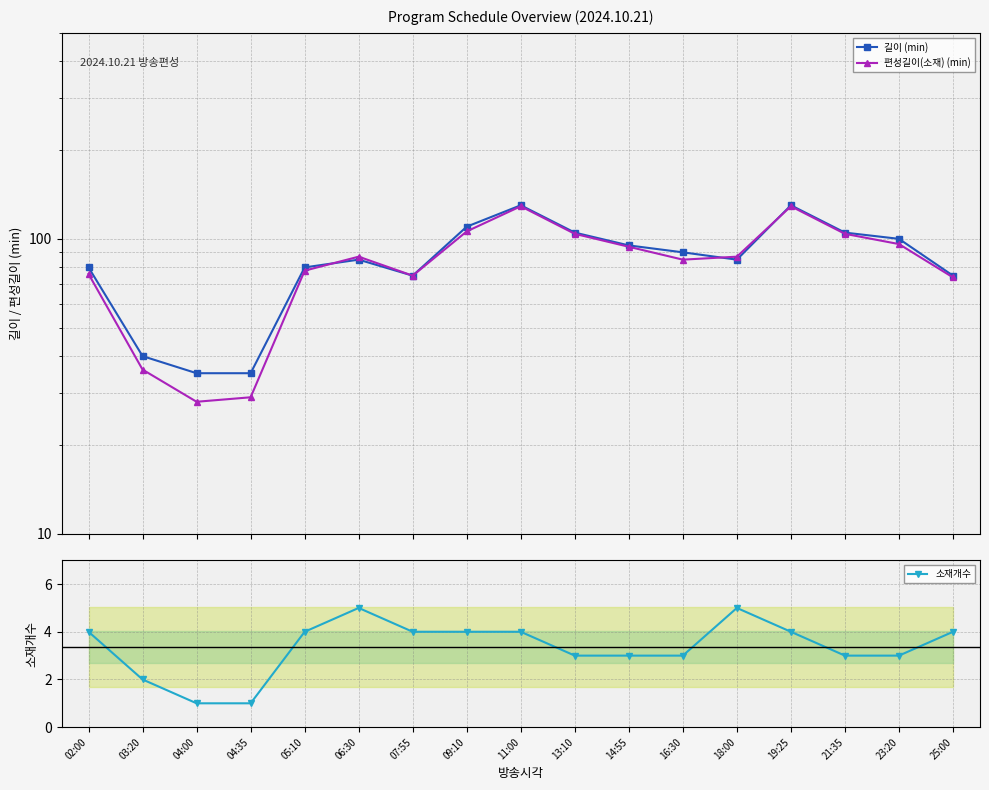

Where does the 편성길이(소재) (min) series first go above 87?

09:10